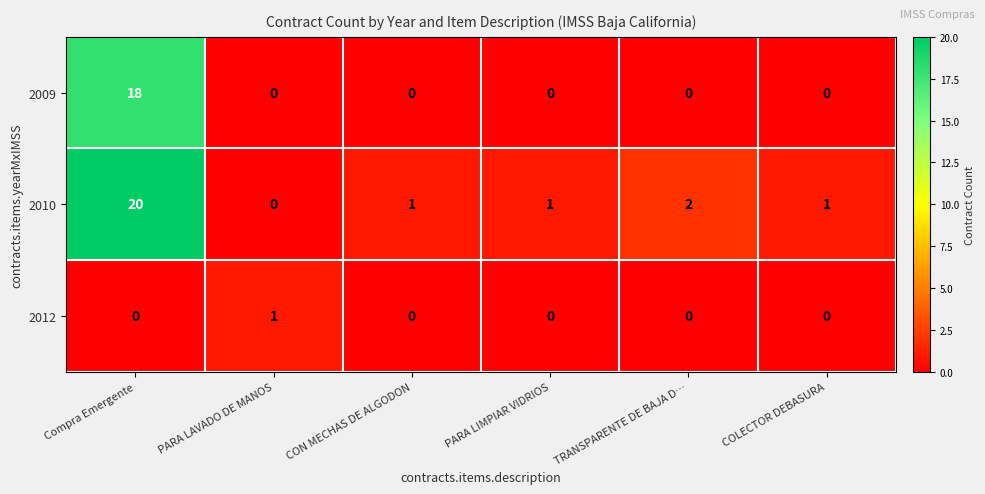

How many data points does each series have?

6